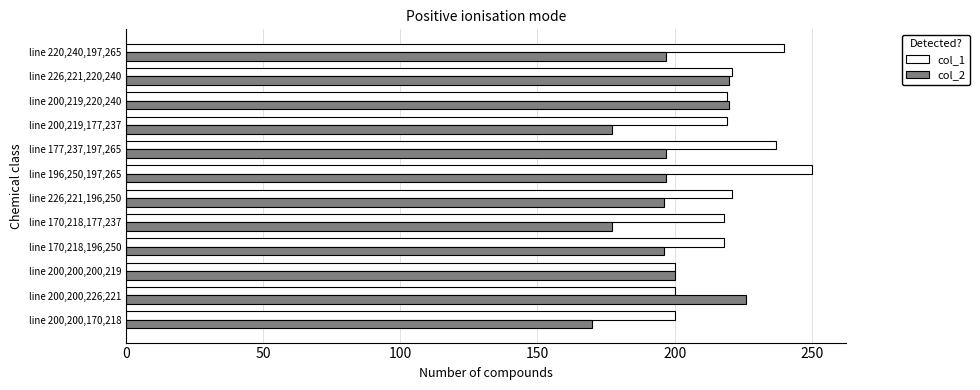

What is the difference between the maximum and minimum values in the col_1 series?

50